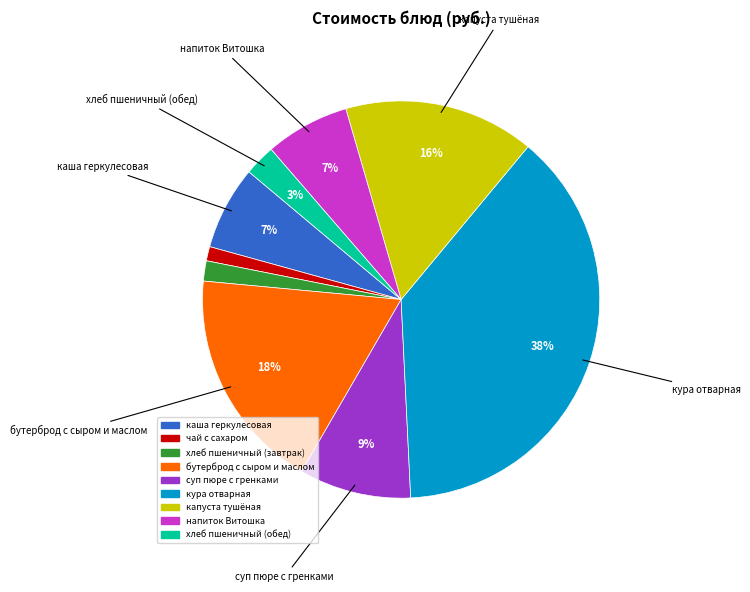

How many segments does this pie chart have?

9